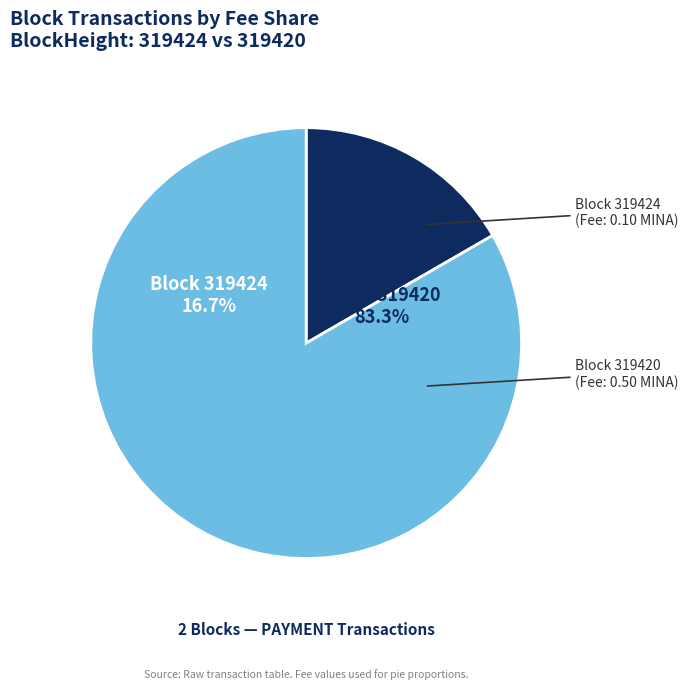

How many segments does this pie chart have?

2